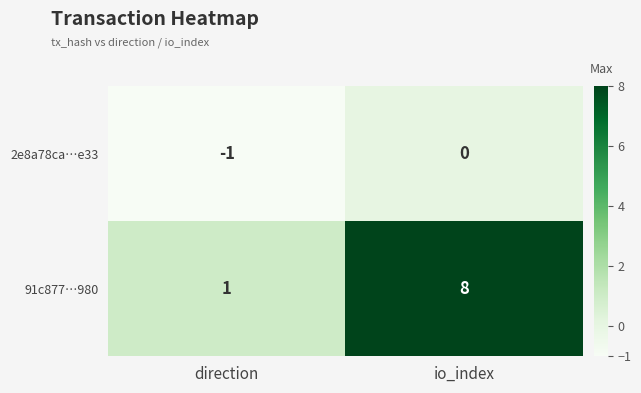

What is the maximum value shown in the chart?

8